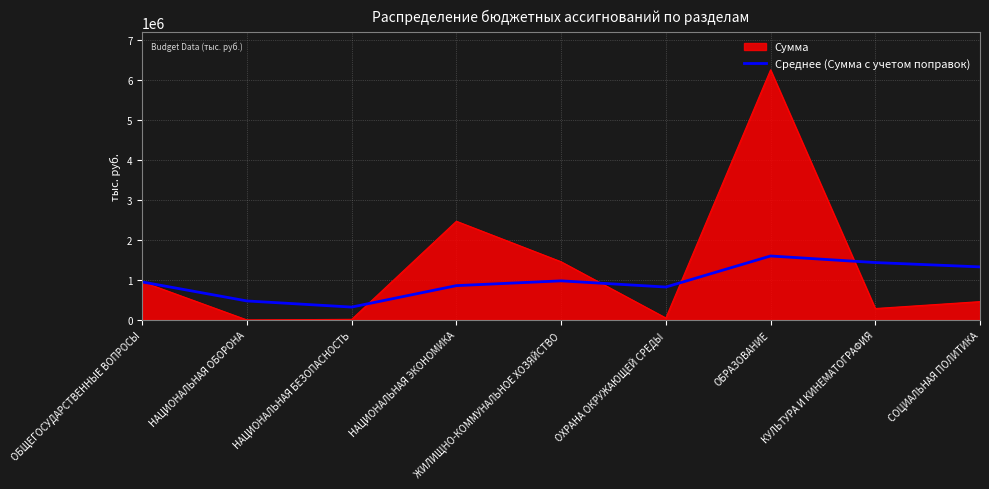

The value of Среднее (Сумма с учетом поправок) at НАЦИОНАЛЬНАЯ ОБОРОНА is 699218.6. True or false?

False